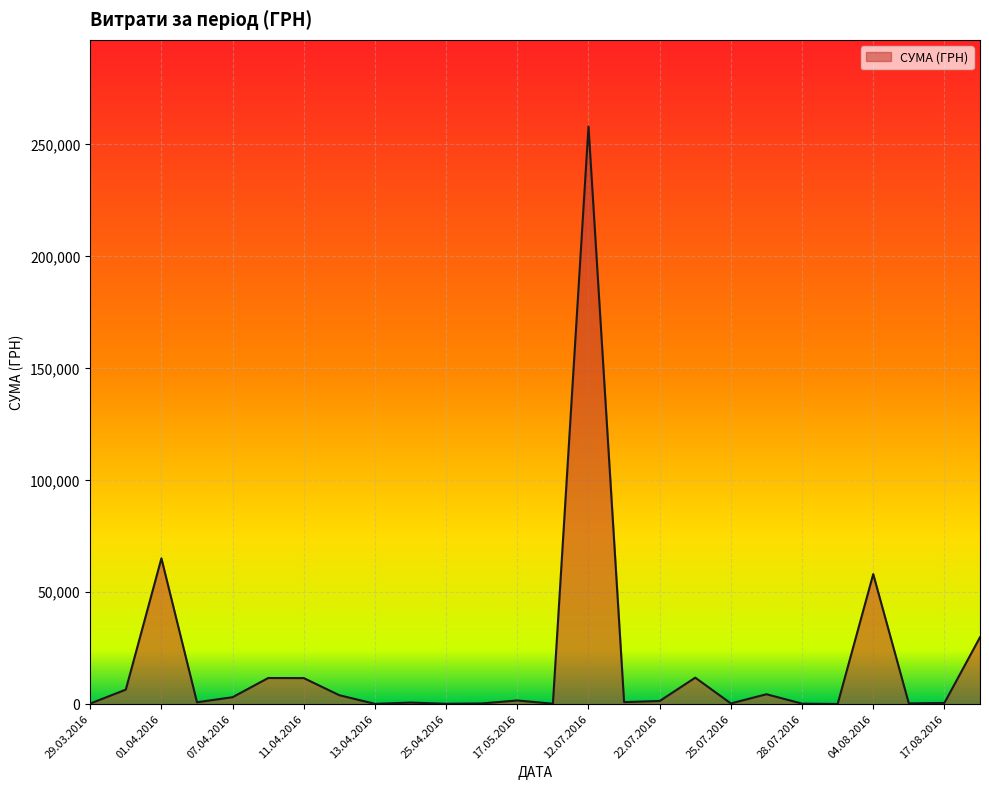

What is the maximum value shown in the chart?

258001.8